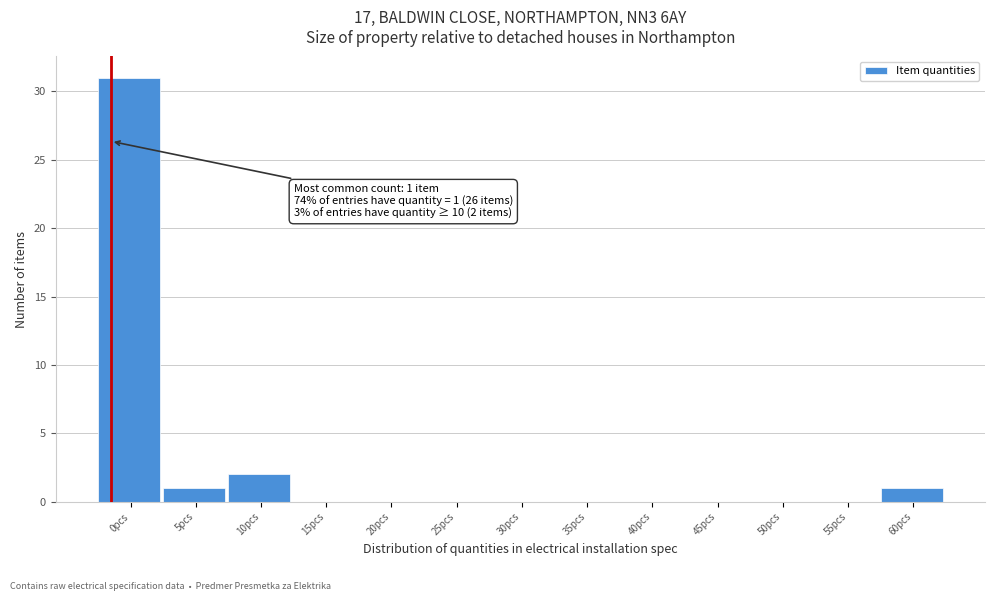

Reading left to right, what are all the values shown in this chart?

0pcs=31	5pcs=1	10pcs=2	15pcs=0	20pcs=0	25pcs=0	30pcs=0	35pcs=0	40pcs=0	45pcs=0	50pcs=0	55pcs=0	60pcs=1